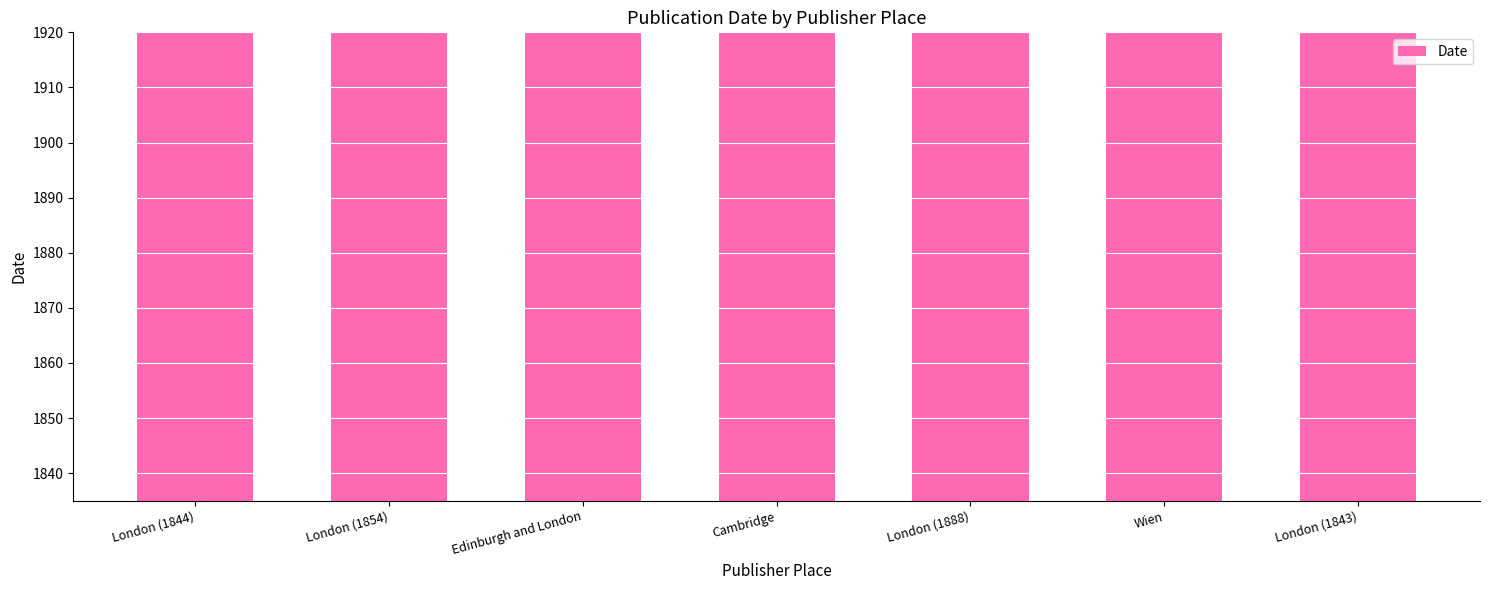

The value at London (1843) is 730. True or false?

False